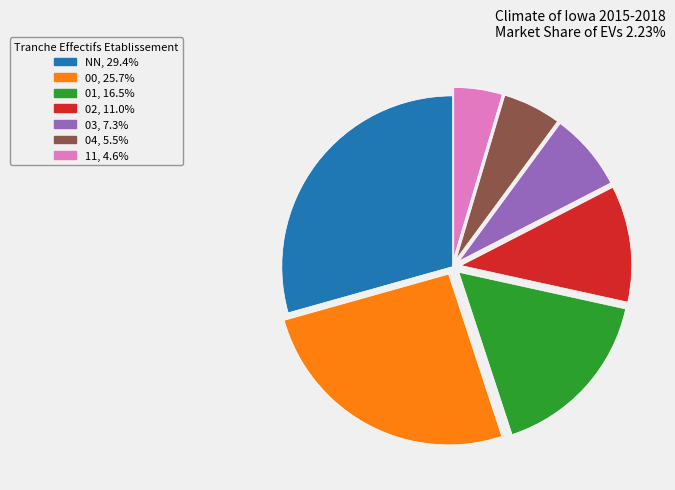

Which category has the biggest portion of the pie?

NN